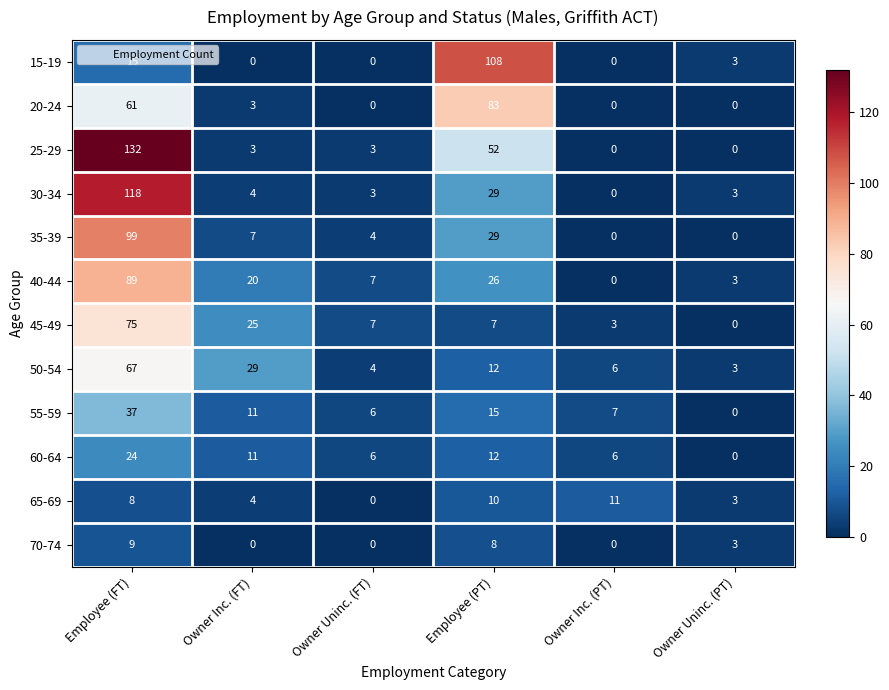

What is the difference between the 30-34 values at Employee (PT) and Owner Inc. (PT)?

29